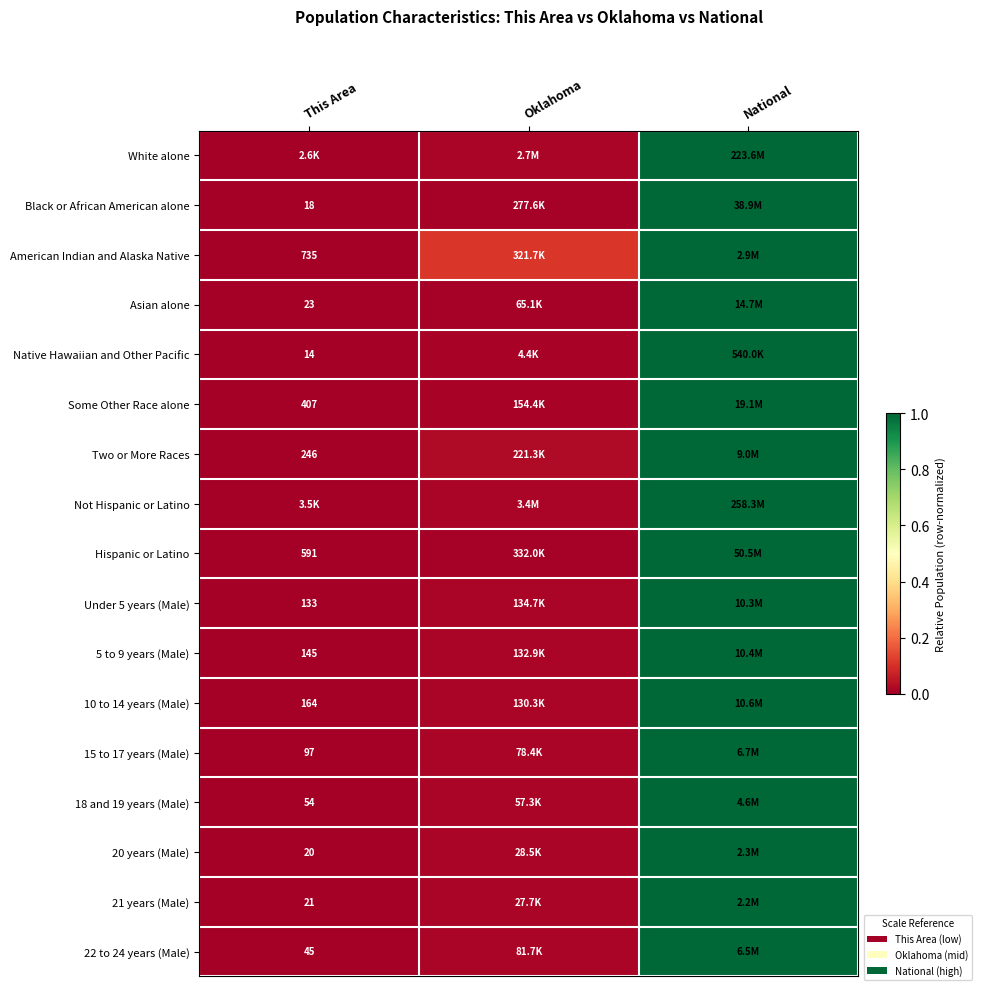

How many series are shown in this chart?

17